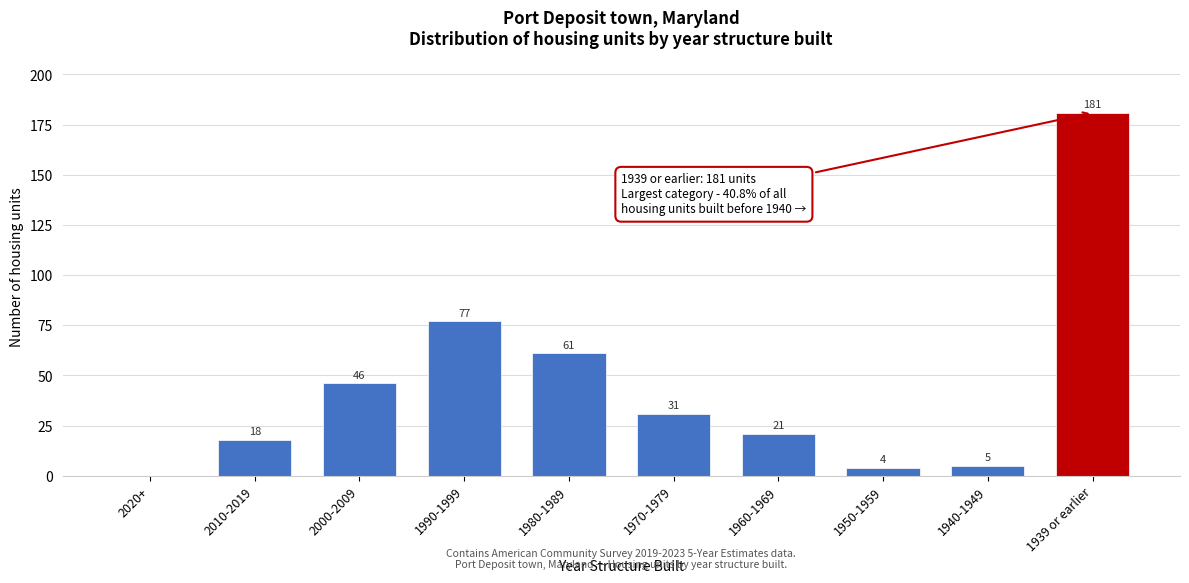

Reading left to right, transcribe all the data shown in this chart.

2020+=0	2010-2019=18	2000-2009=46	1990-1999=77	1980-1989=61	1970-1979=31	1960-1969=21	1950-1959=4	1940-1949=5	1939 or earlier=181